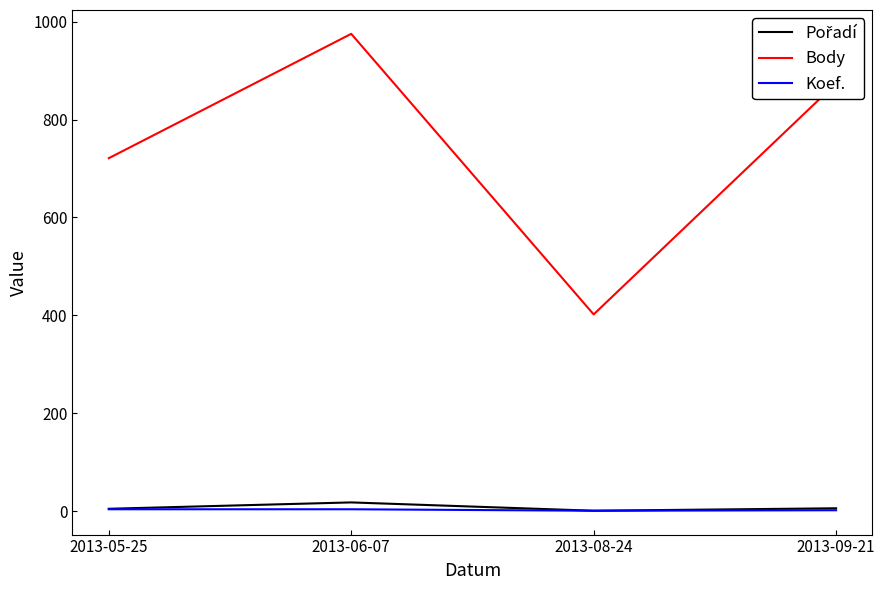

The Koef. series shows 4 at 2013-05-25. True or false?

True